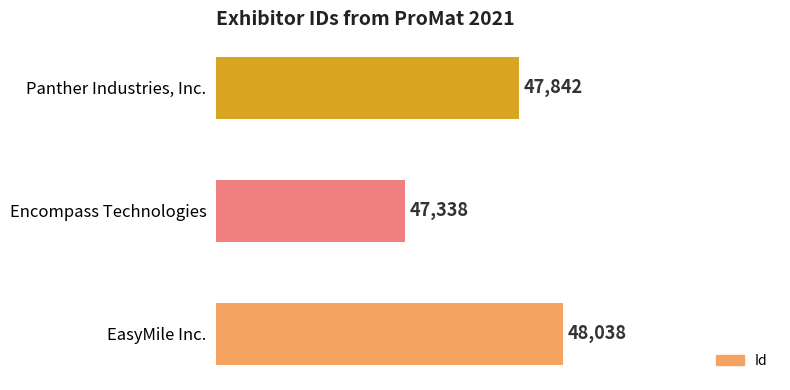

Is it true that the value at Encompass Technologies is 47338?

True